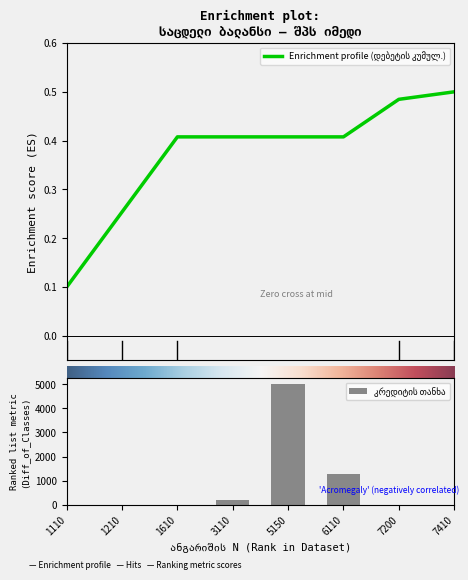

Reading left to right, extract all data points from this chart.

0	0	0	200	5000	1300	0	0